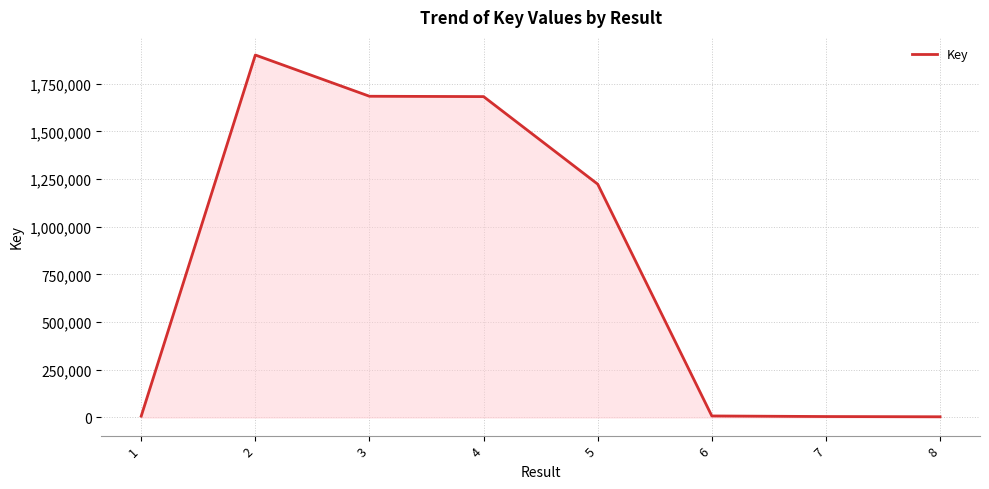

True or false: the data shows 400428 at 4.

False